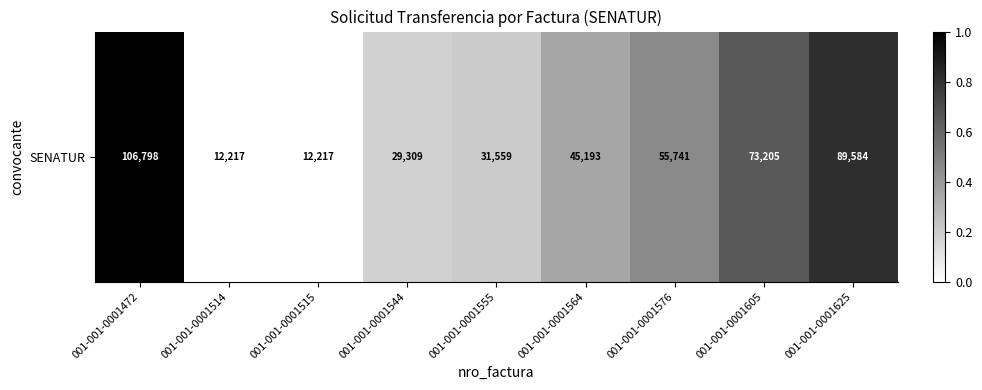

At which category does the chart reach its minimum across all series?

001-001-0001514